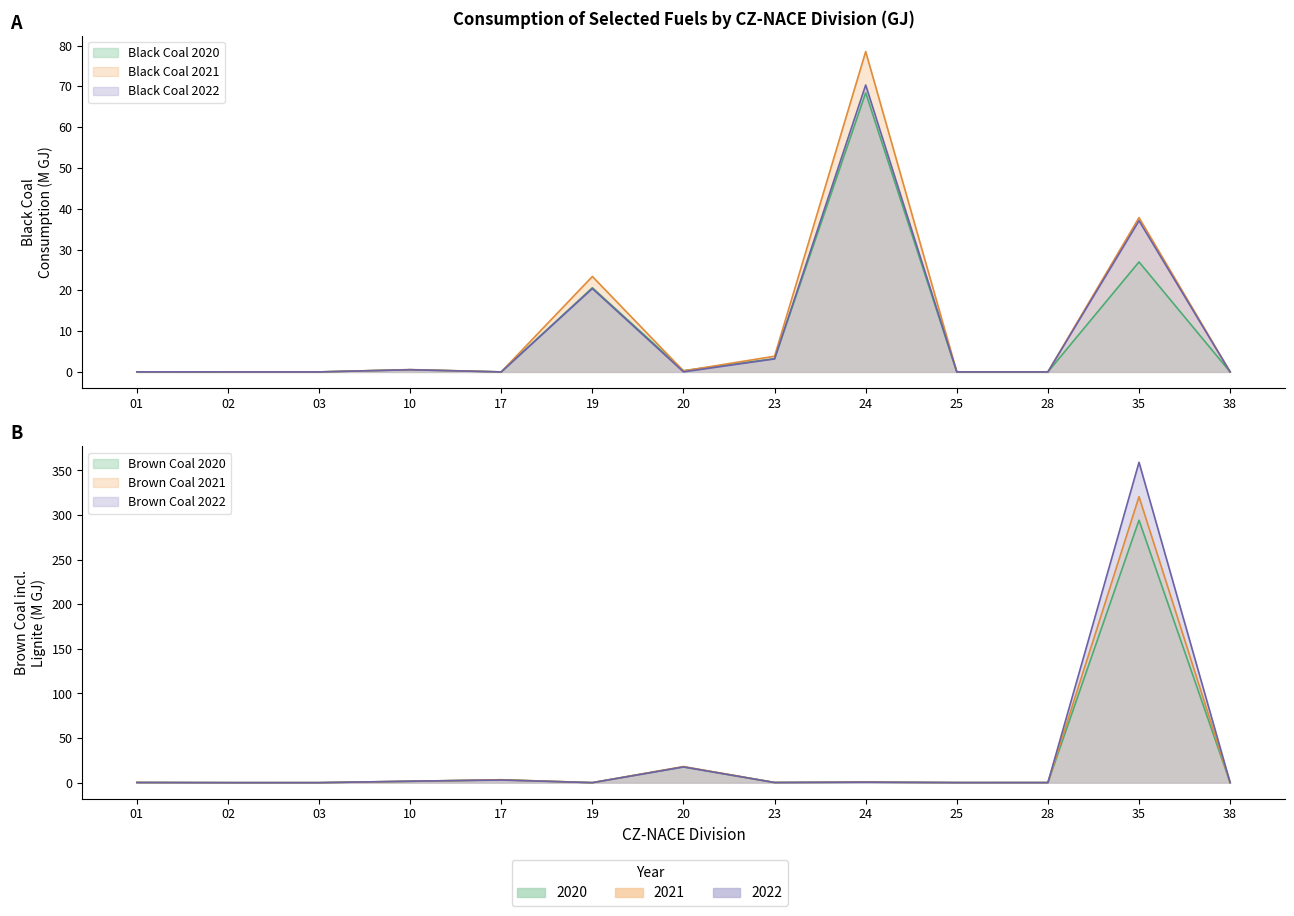

The value of Black Coal GJ 2021 at 28 is 0.0. True or false?

False